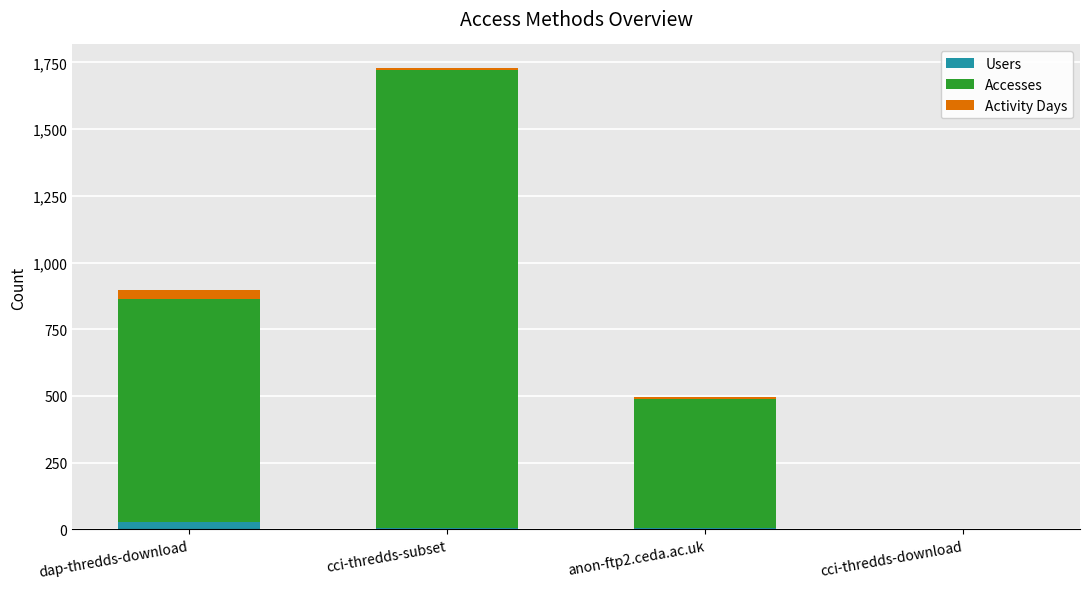

What is the sum of the Users values at dap-thredds-download and anon-ftp2.ceda.ac.uk?

32